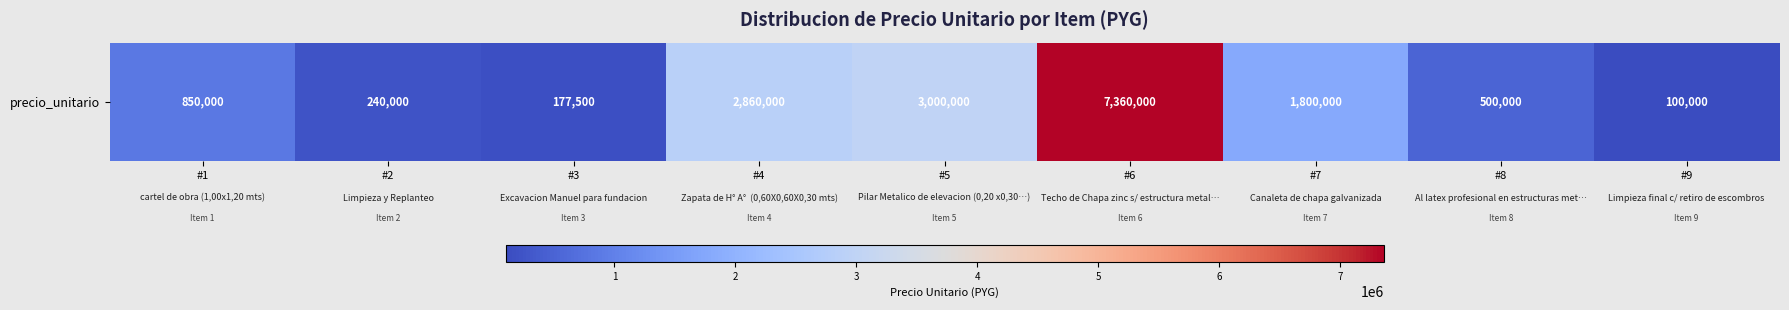

List the labels in order of value, smallest first.

#9, #3, #2, #8, #1, #7, #4, #5, #6